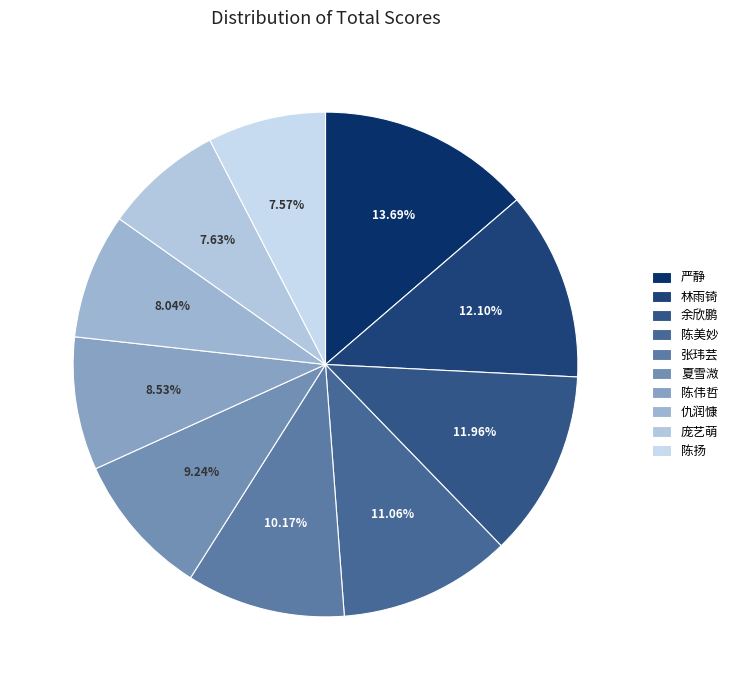

Which slice is the smallest?

陈扬